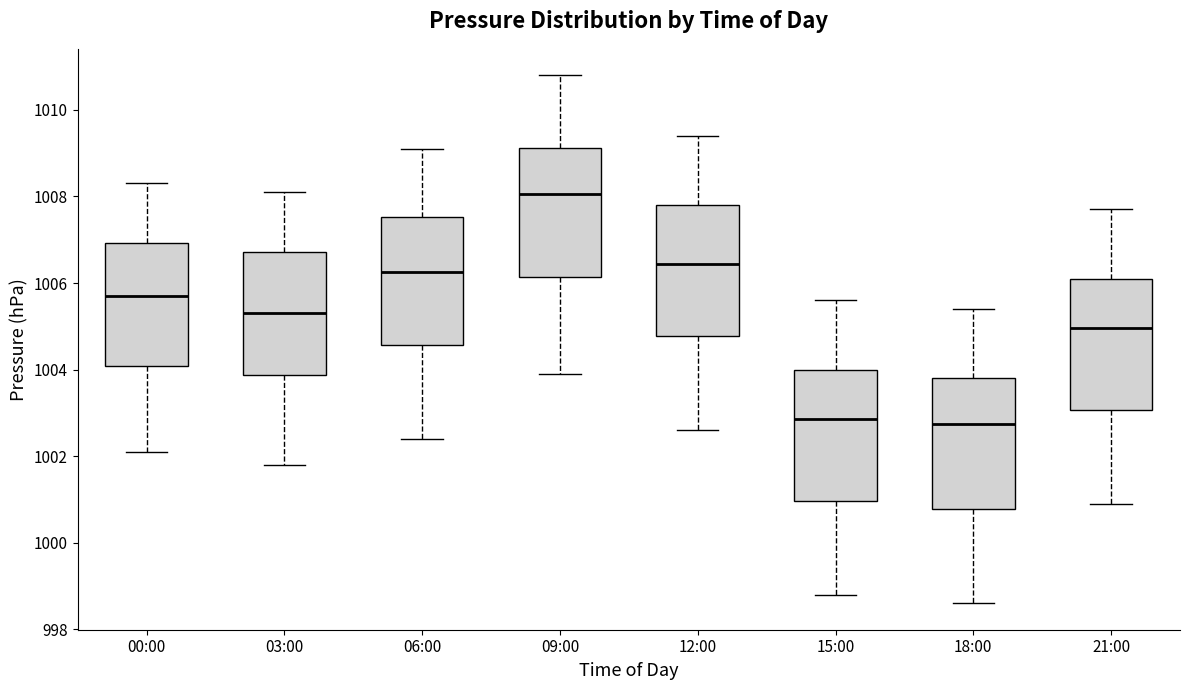

Where does the median line of the box for 09:00 sit on the y-axis? The values are not printed on the chart, so give them approximately, as read against the axis.

1008.0